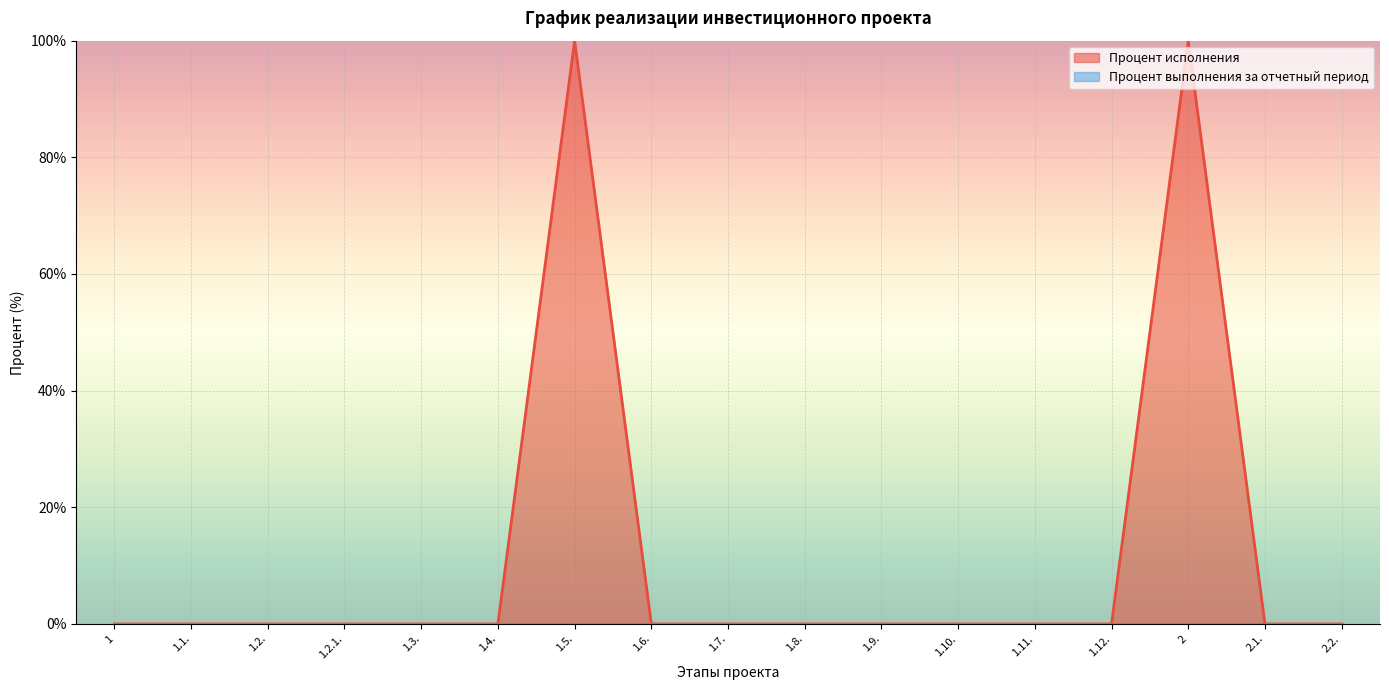

Where is the first local maximum?

1.5.